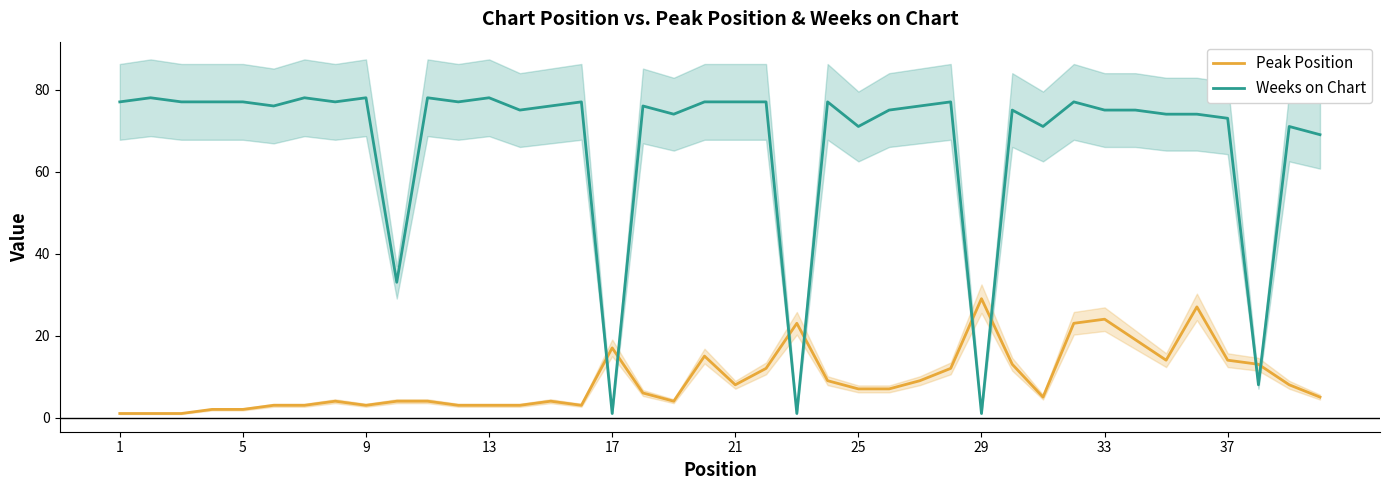

True or false: Weeks on Chart and Peak Position intersect in this chart.

True